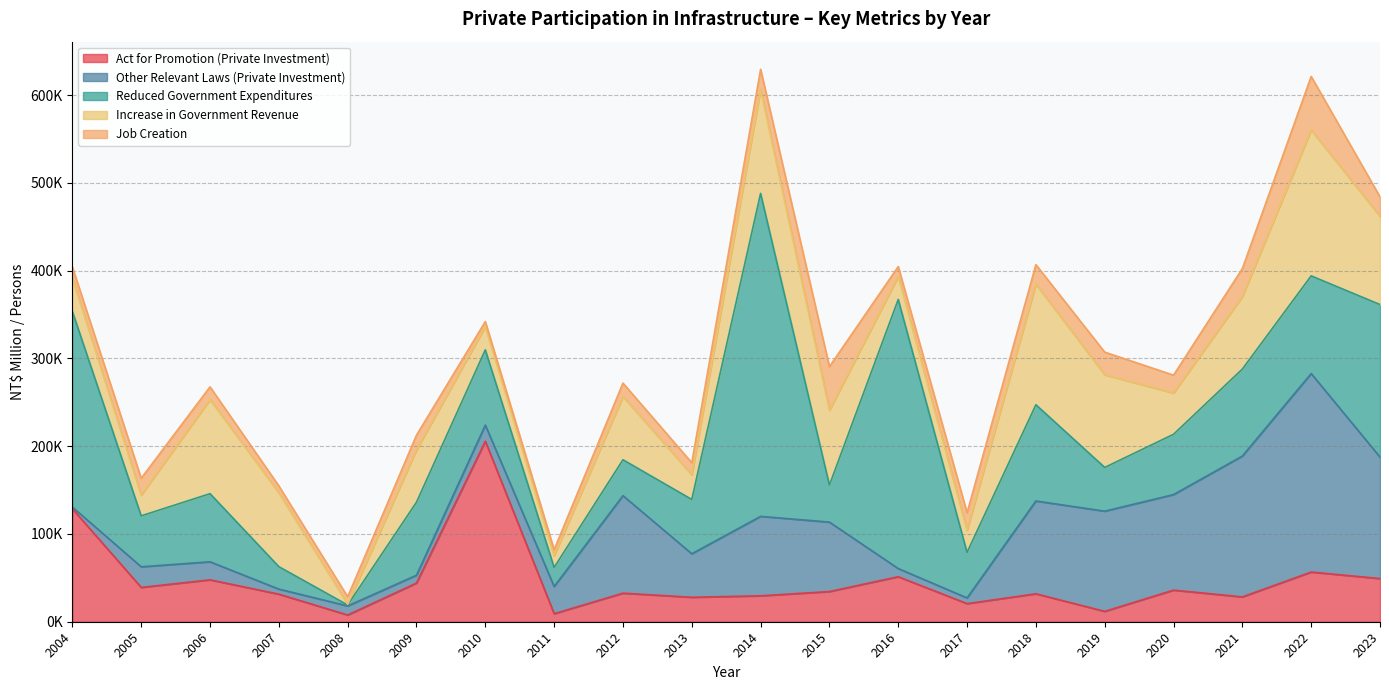

True or false: Job Creation has more than 0 interior local peaks.

True